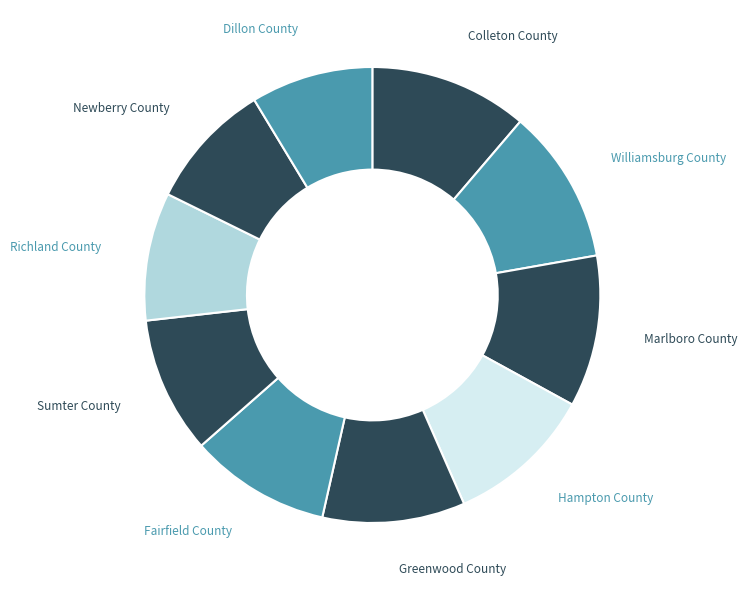

How many segments does this pie chart have?

10